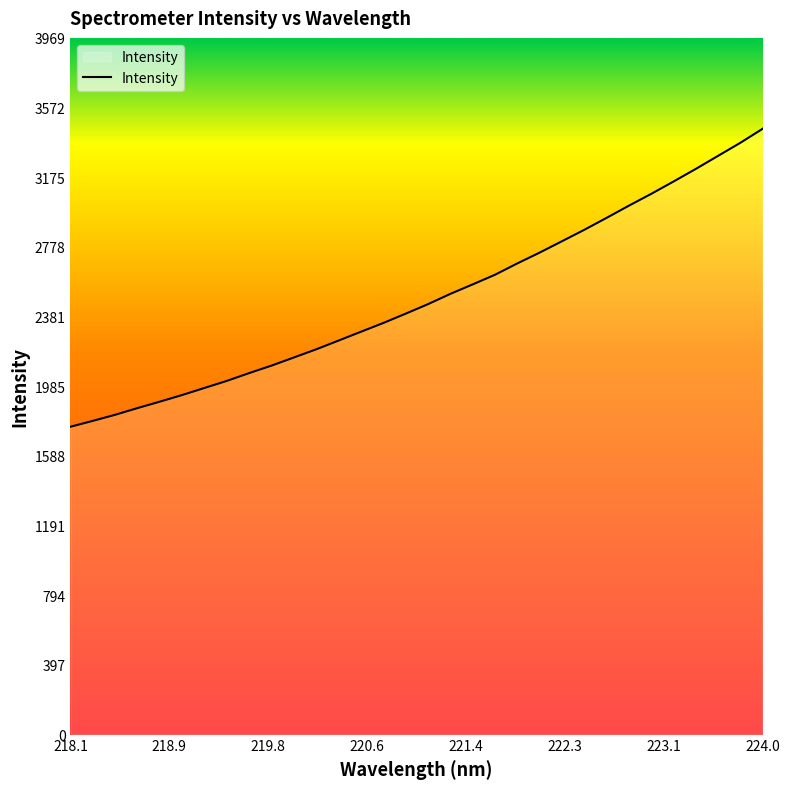

What is the difference between the maximum and minimum values?

1697.5